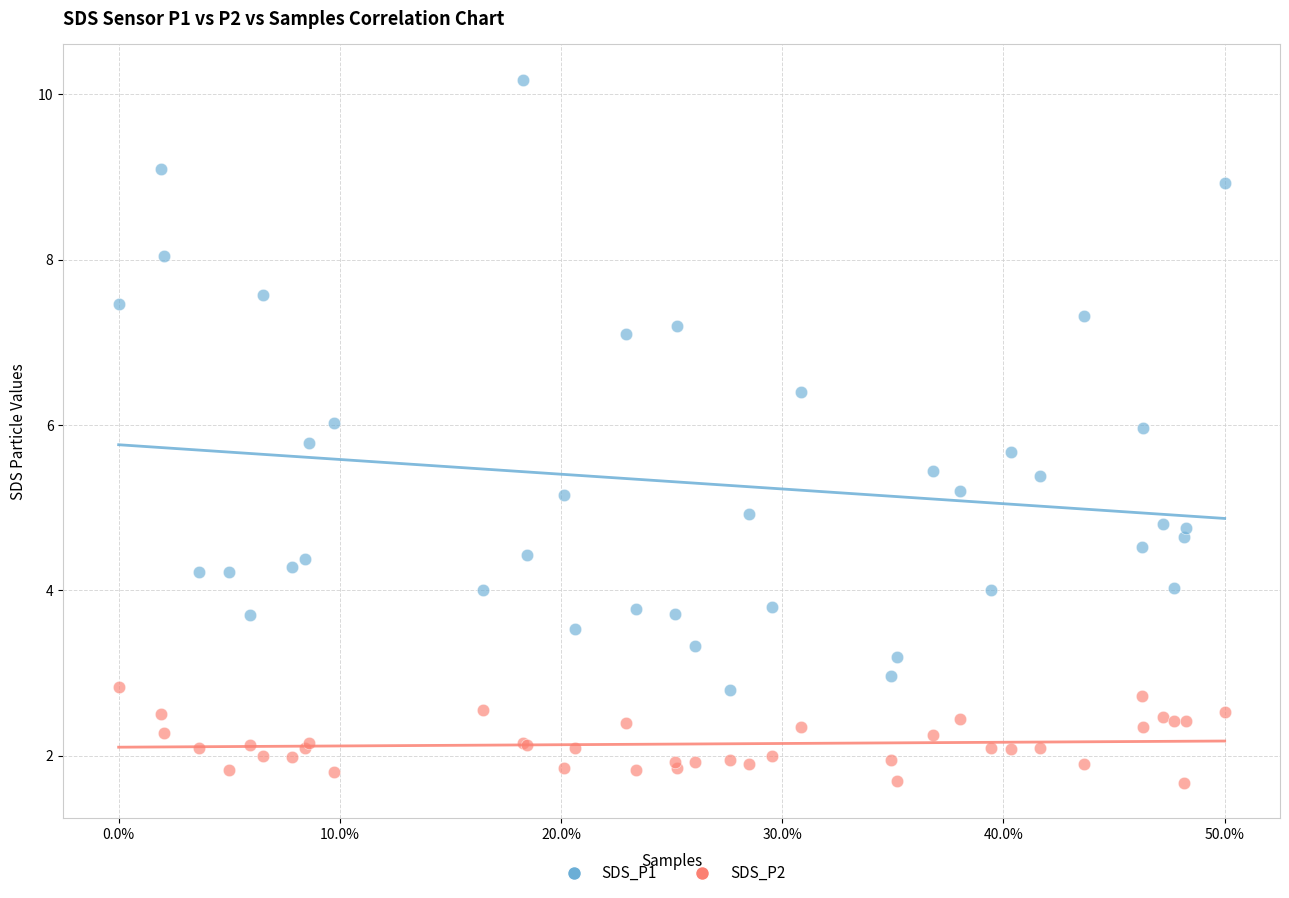

Which series has the largest Y range (max minus min)?

SDS_P1